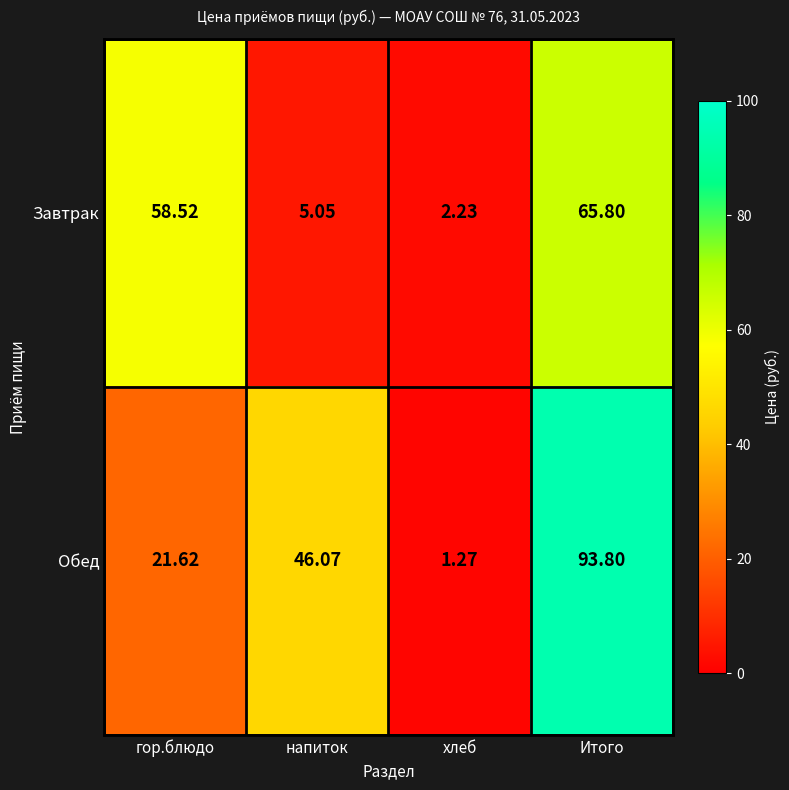

List the series in order of their peak value, highest first.

Обед, Завтрак